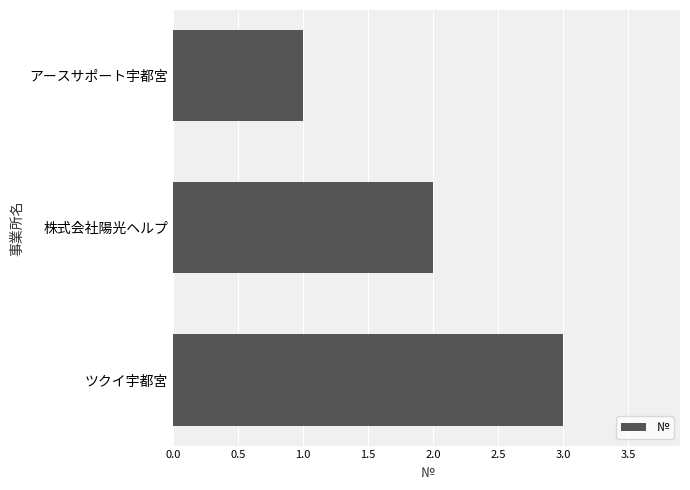

How many distinct data groups are displayed?

1